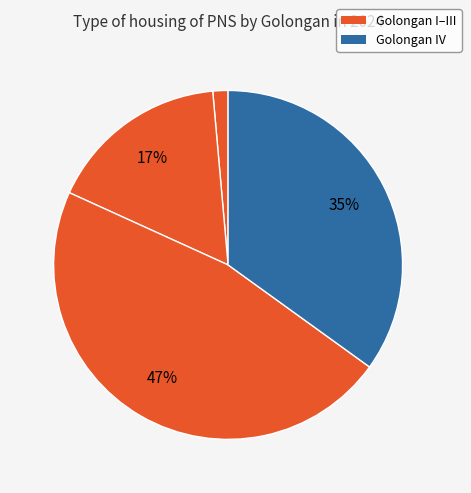

Rank the categories by value from highest to lowest.

III, IV, II, I